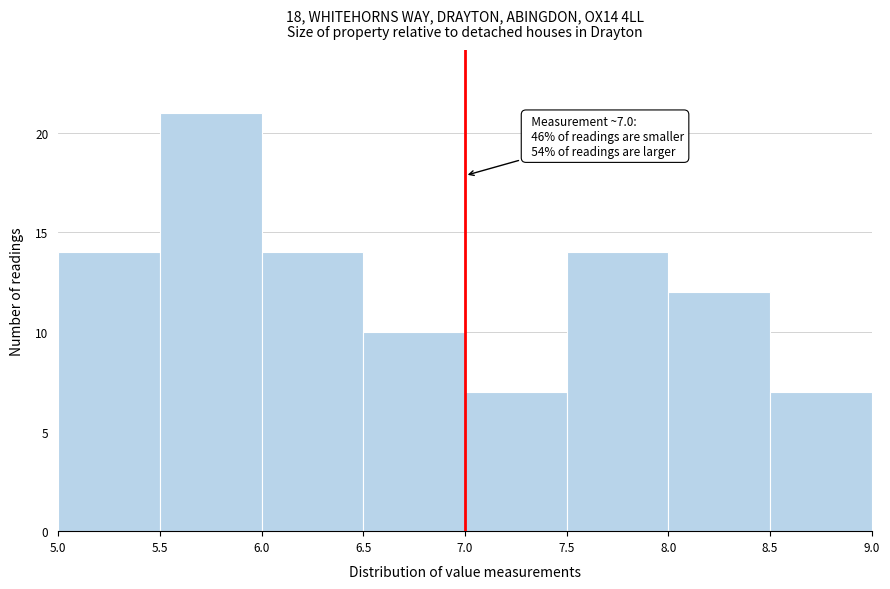

Over which range of the x-axis is the bar tallest?

5.5 to 6.0